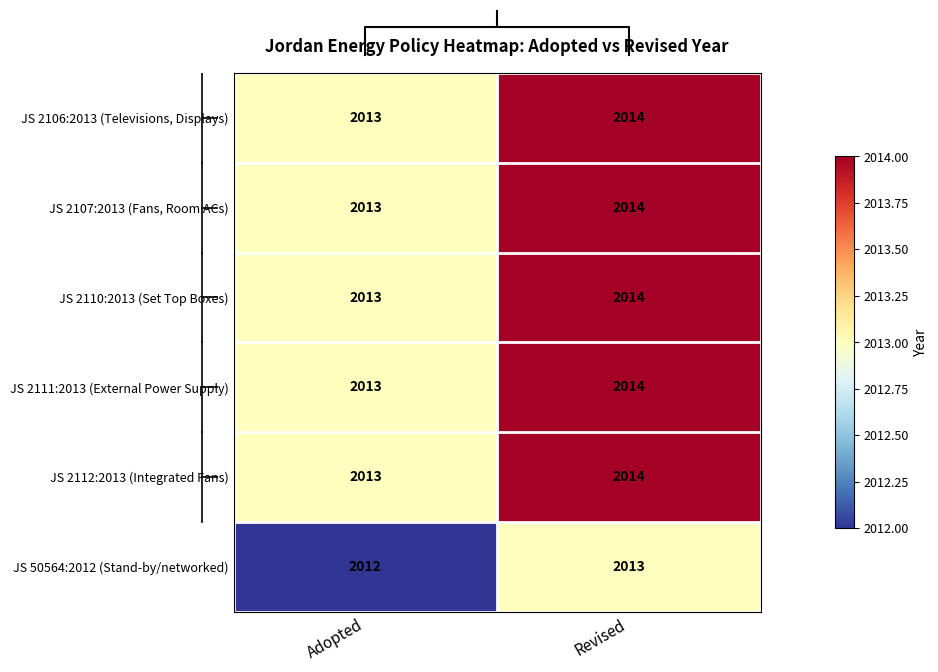

List the labels in order of JS 2110:2013 (Set Top Boxes) value, smallest first.

Adopted, Revised